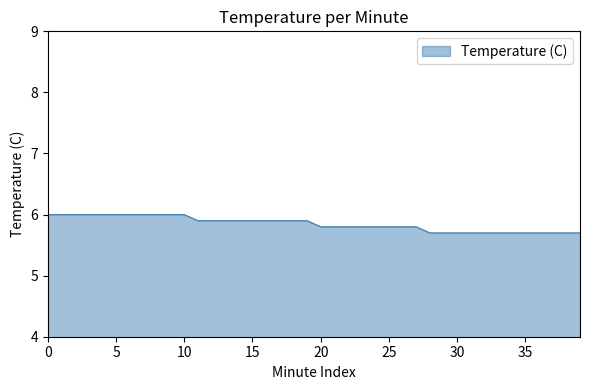

How many lines are shown in the chart?

1